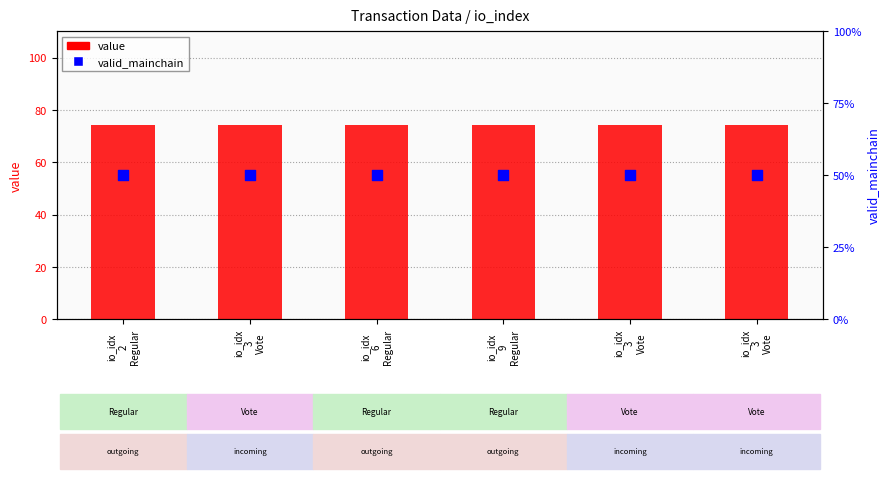

What are all the series names shown in the legend?

value, valid_mainchain